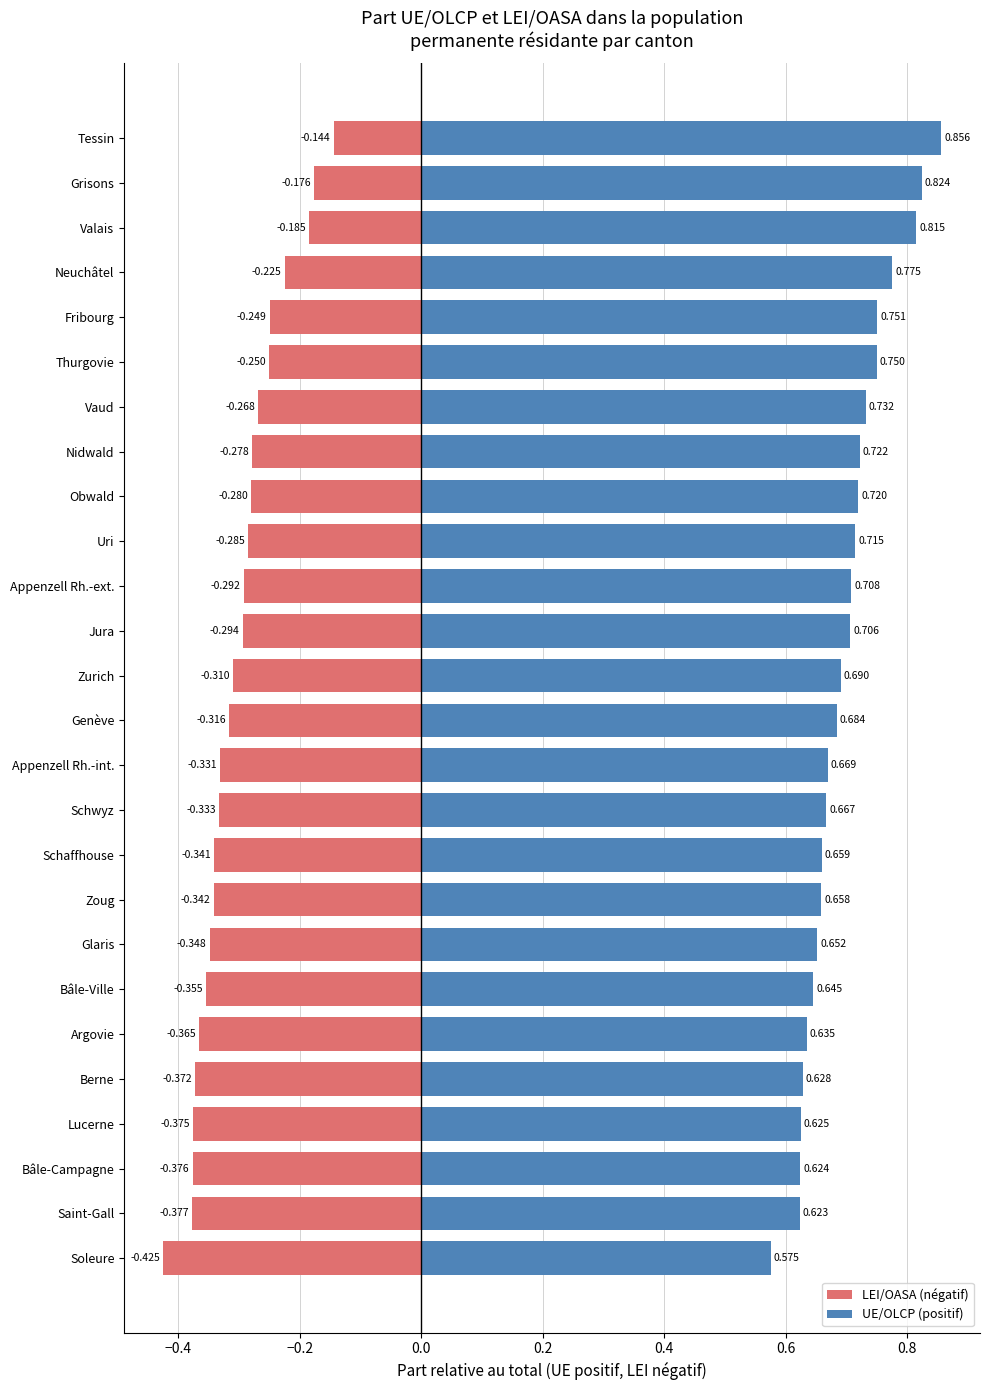

Count the number of data series in this chart.

2